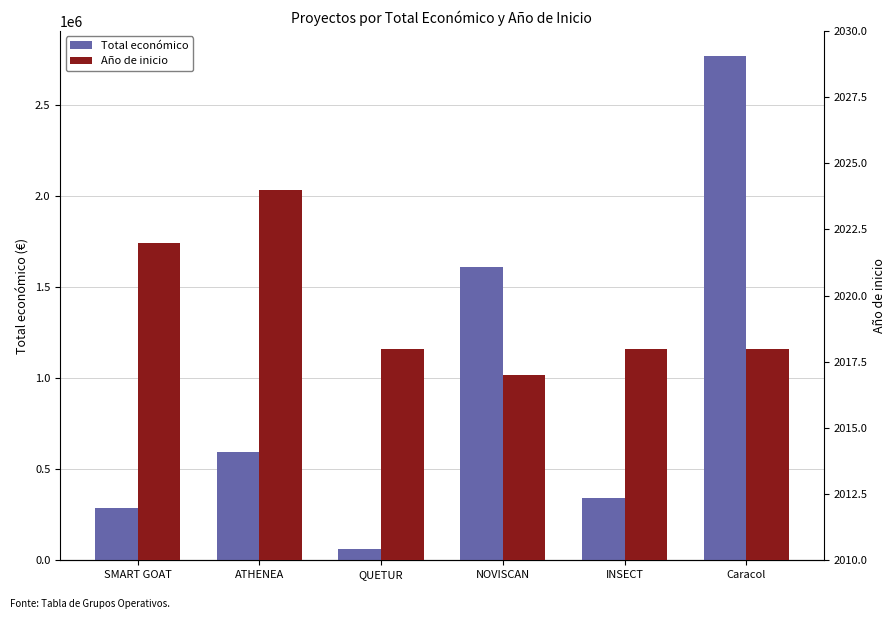

How many groups of bars are there?

6